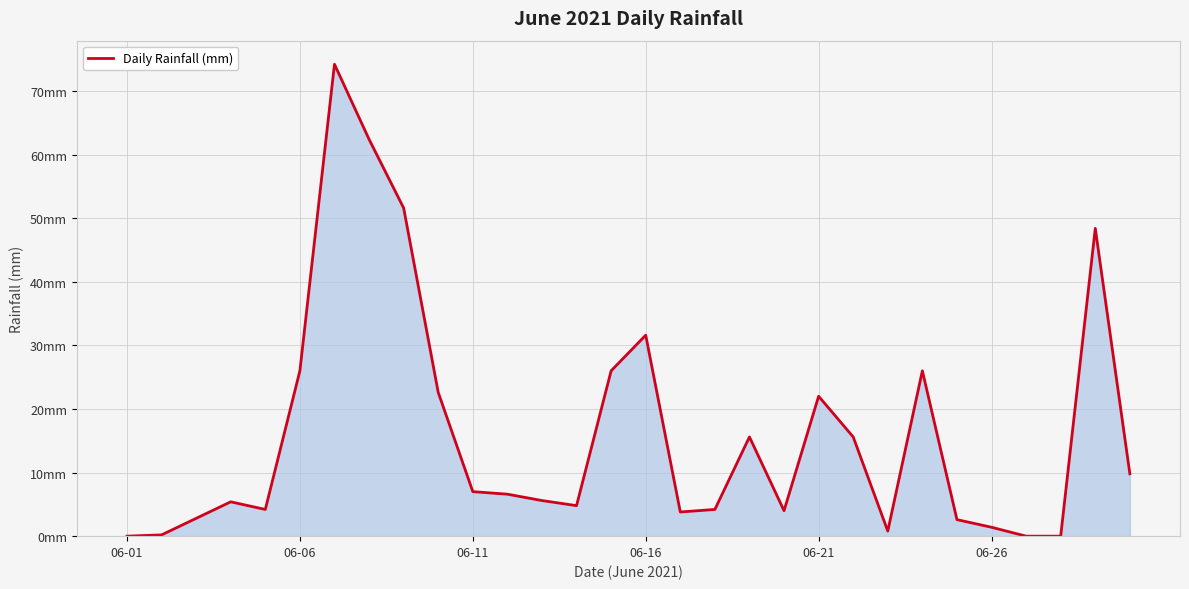

Is this an area chart (filled region under the line)?

Yes